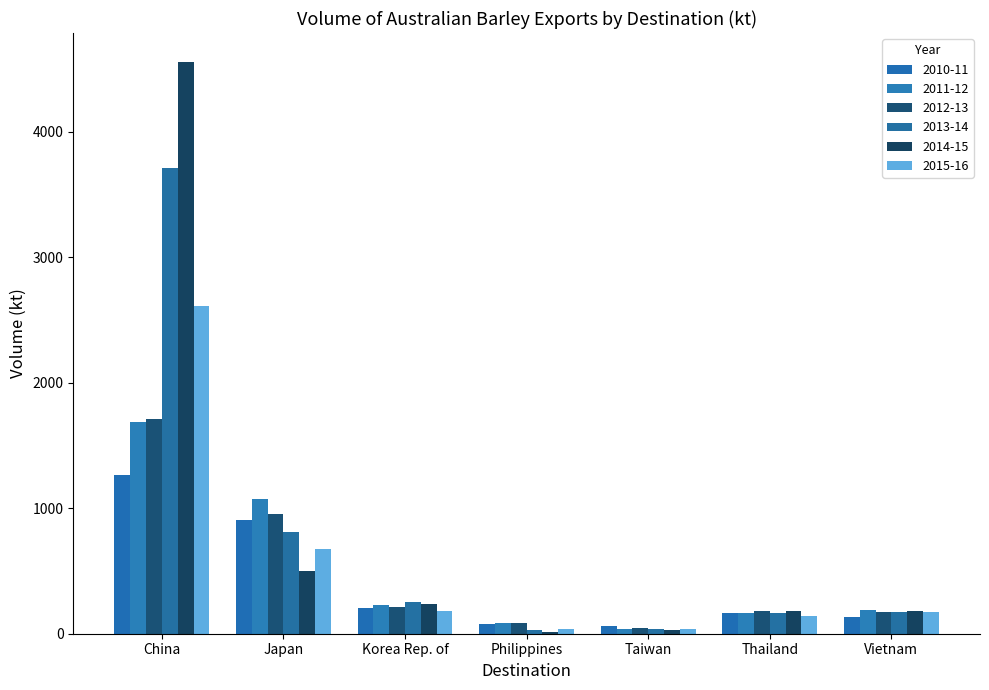

At which category is the sum across all series the highest?

China